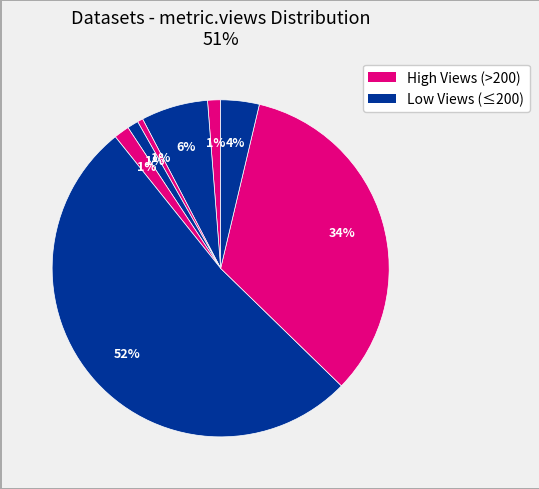

How many slices are in this pie chart?

8